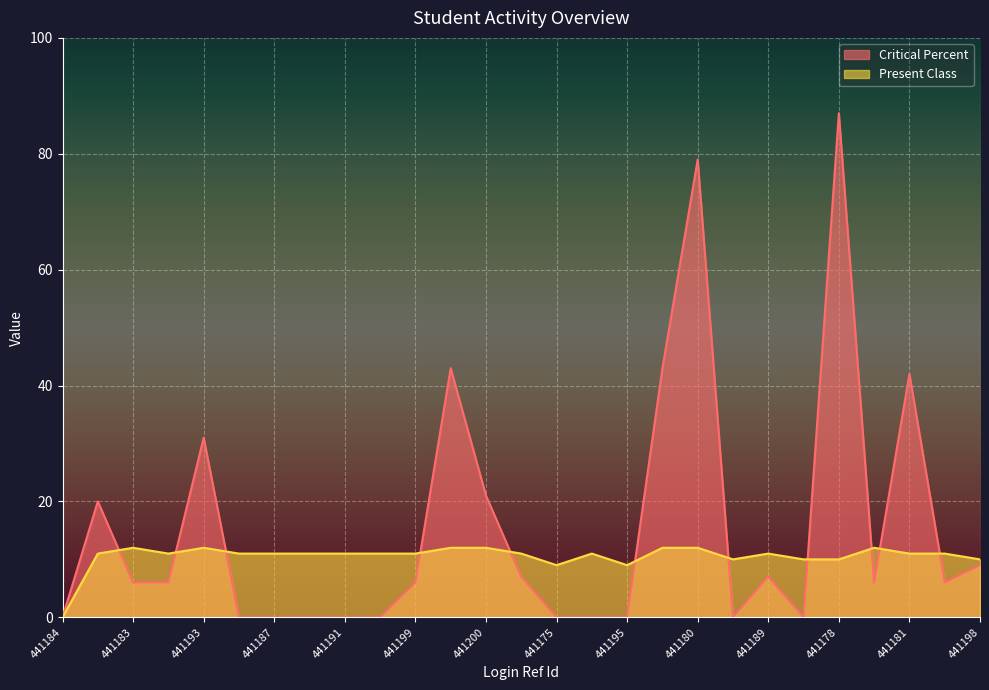

At which label does Critical Percent first exceed 6?

441190